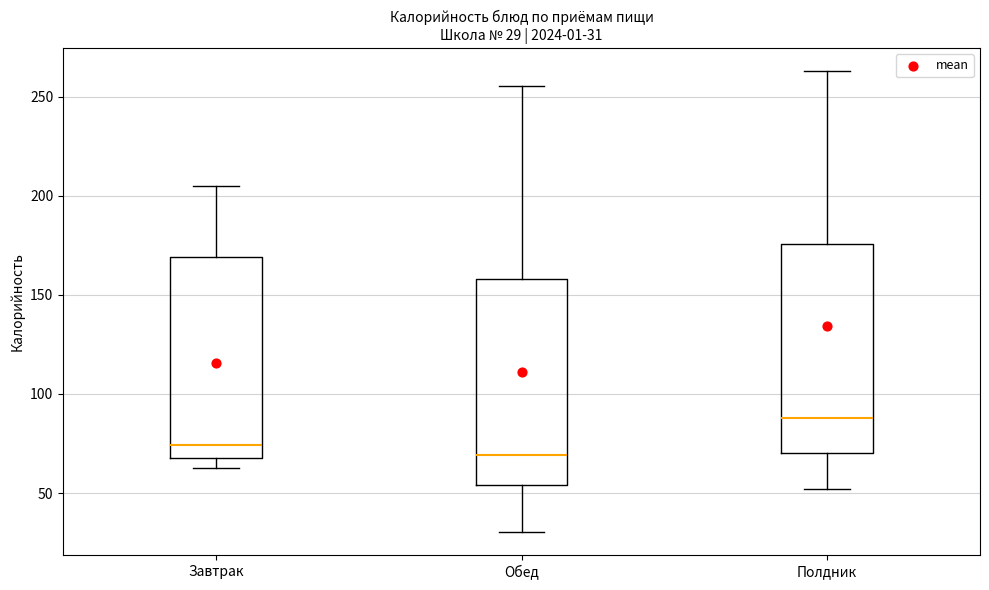

Which box has the lowest median line?

Обед